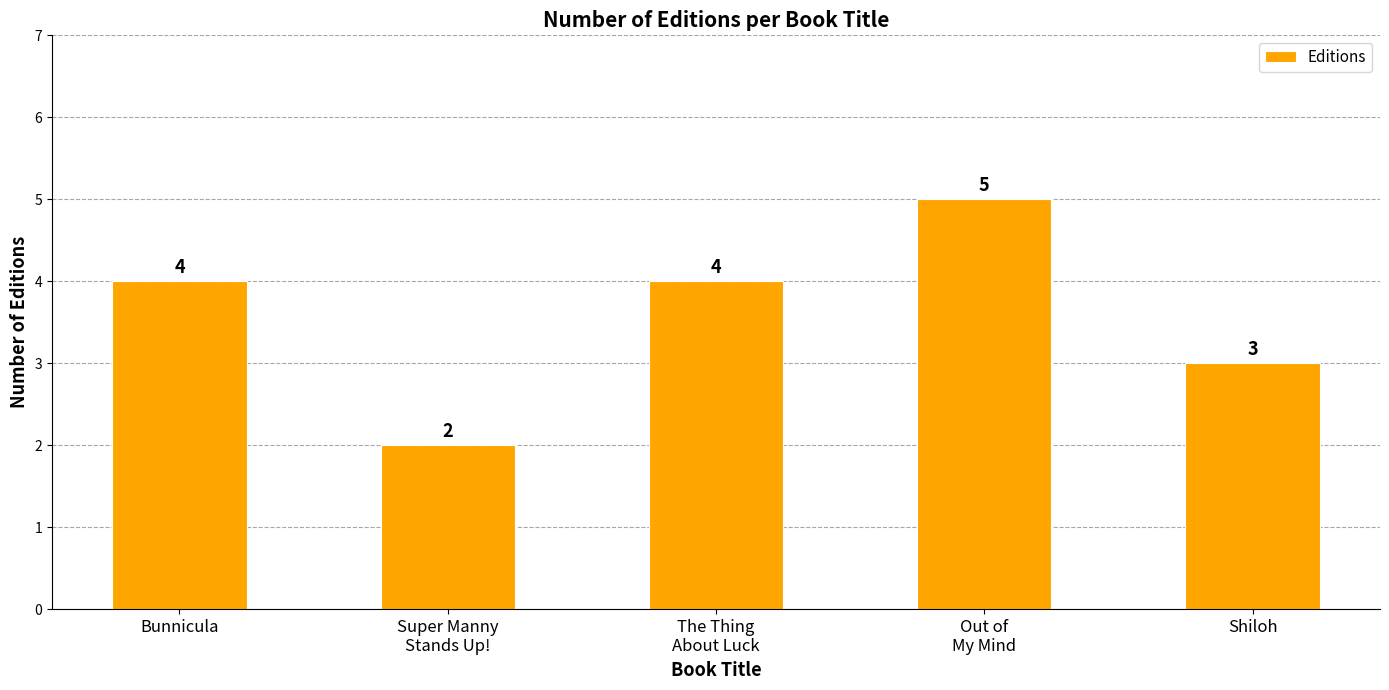

Reading left to right, what are all the values shown in this chart?

4	2	4	5	3